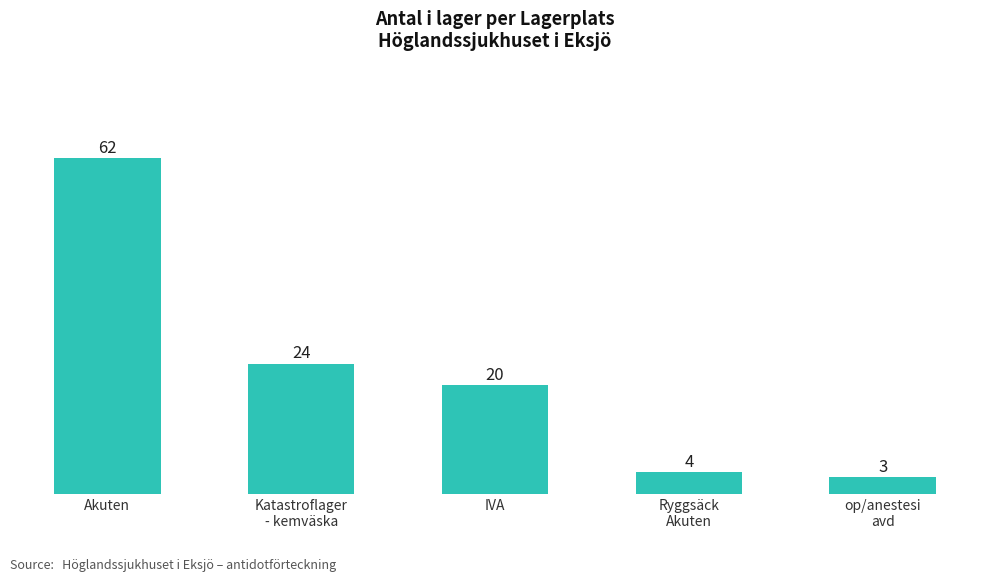

What is the difference between the second highest and second lowest values?

20